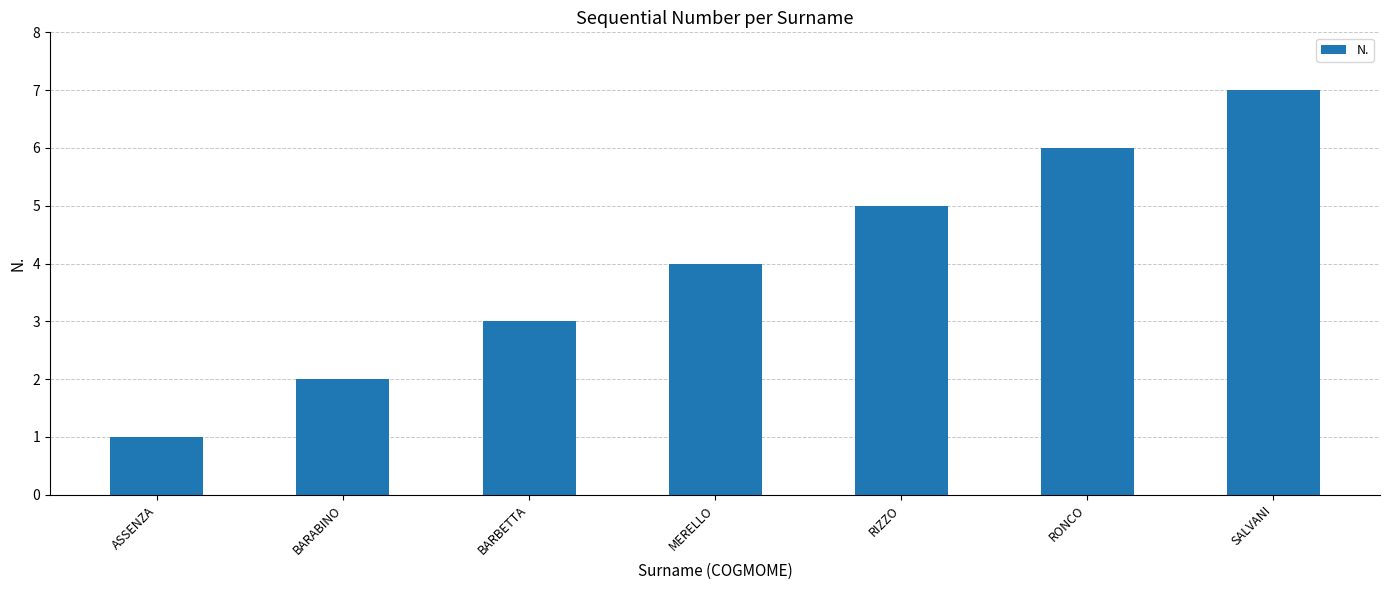

Reading left to right, transcribe all the data shown in this chart.

1	2	3	4	5	6	7